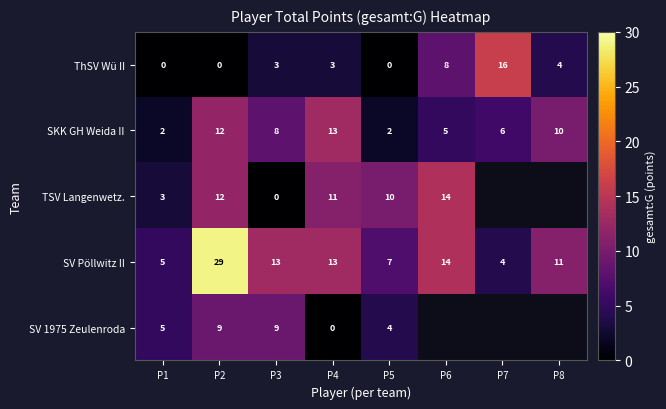

How many data points does each series have?

8